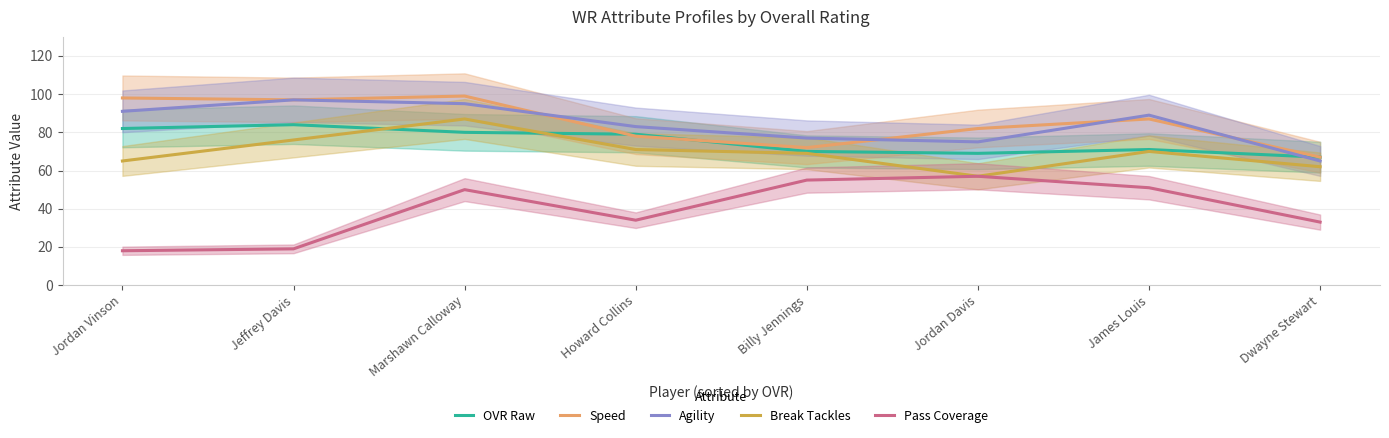

What is the lowest value of the OVR Raw series?

67